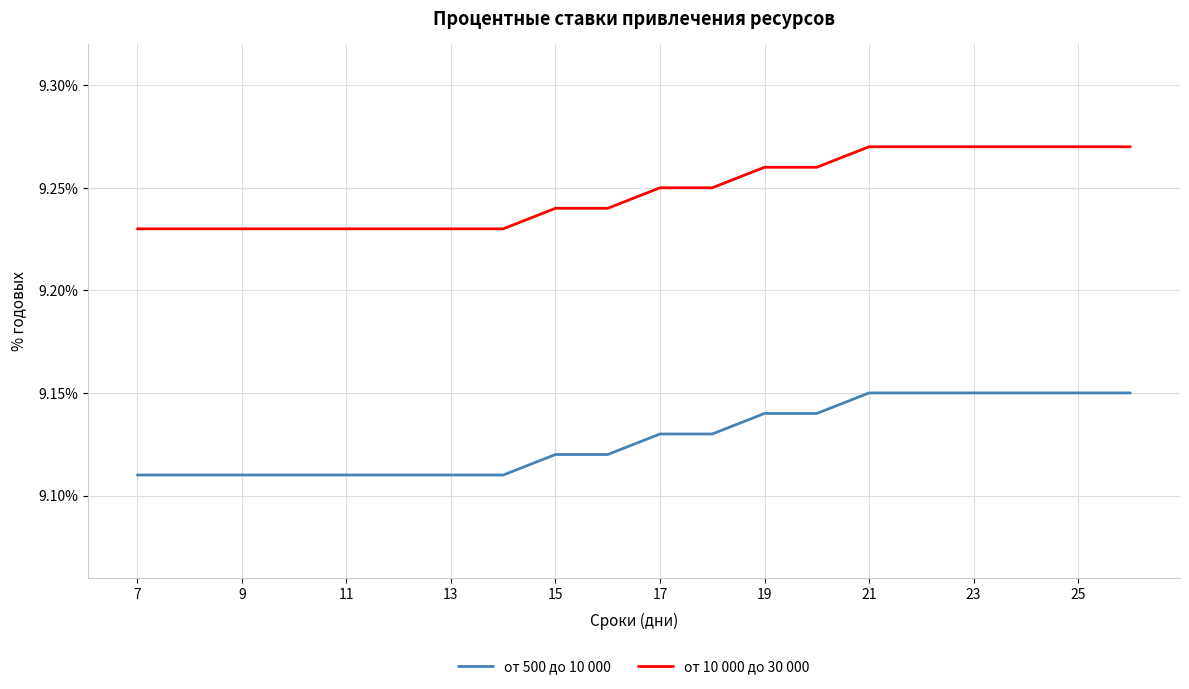

Rank the series by their average value, from highest to lowest.

от 10 000 до 30 000, от 500 до 10 000